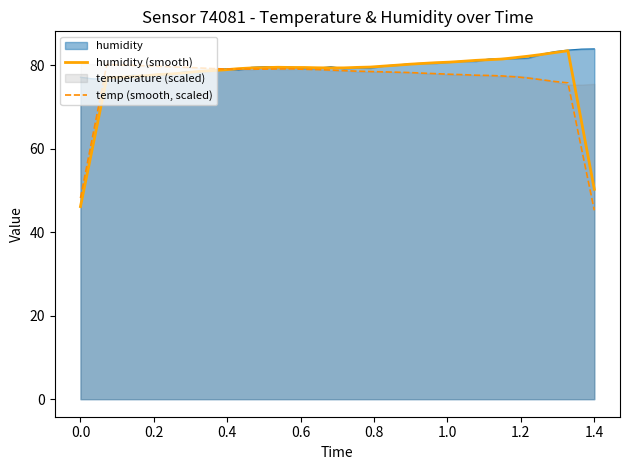

How many intersections are there between humidity (smooth) and temp (smooth, scaled)?

1